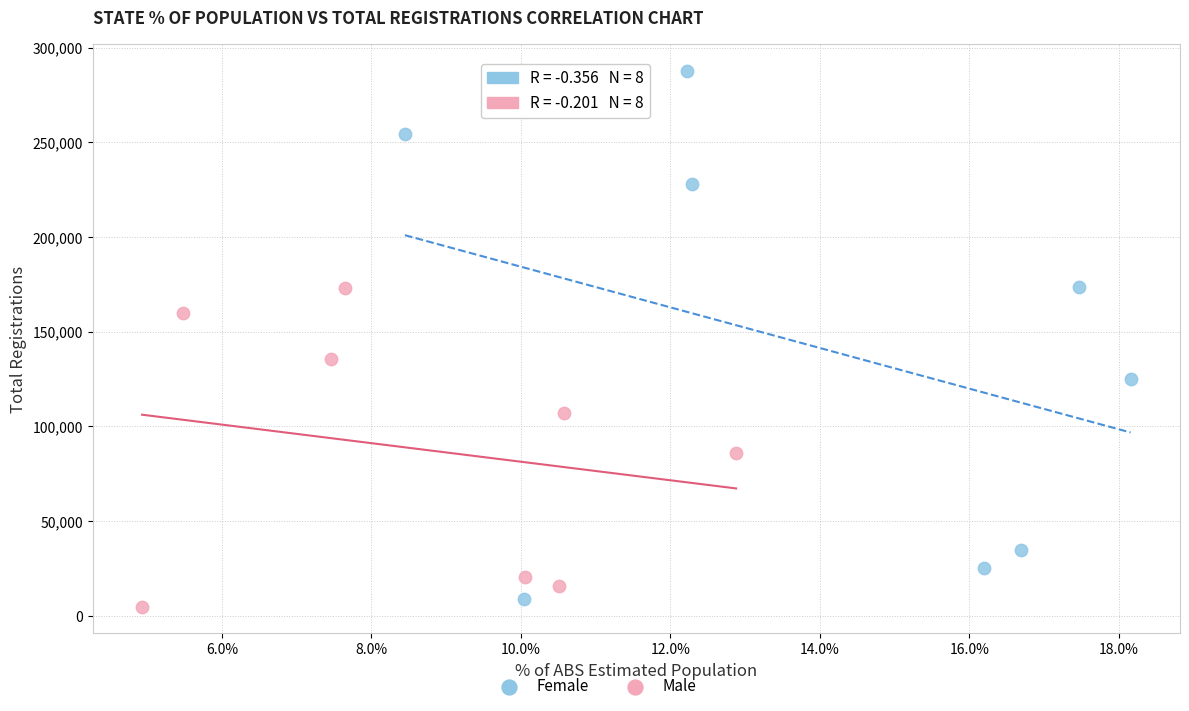

Which series contains the highest Y value?

Female